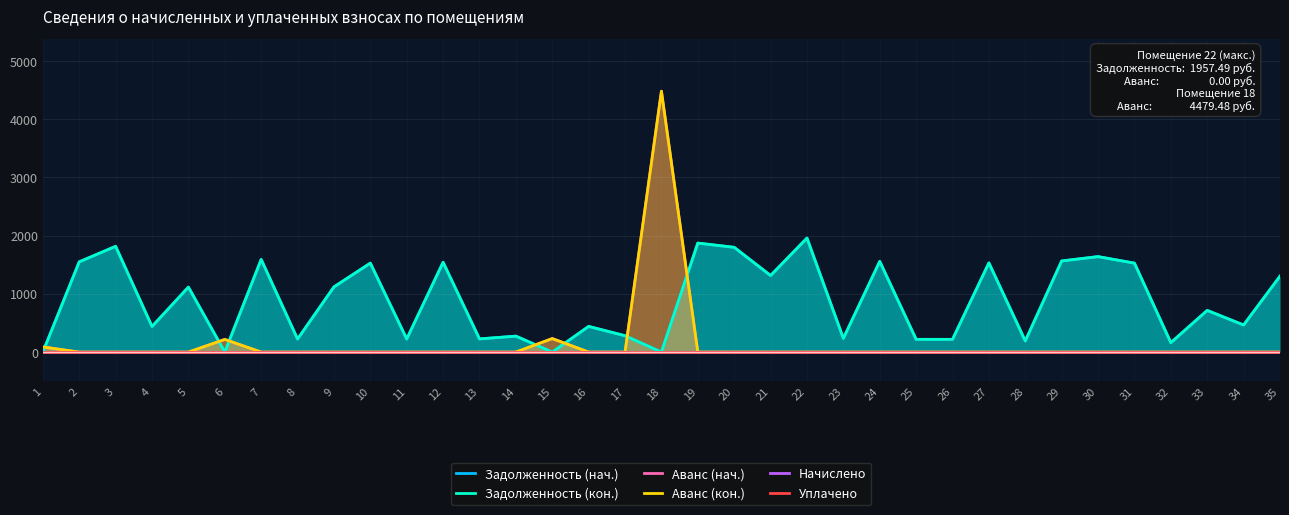

How many distinct data groups are displayed?

6